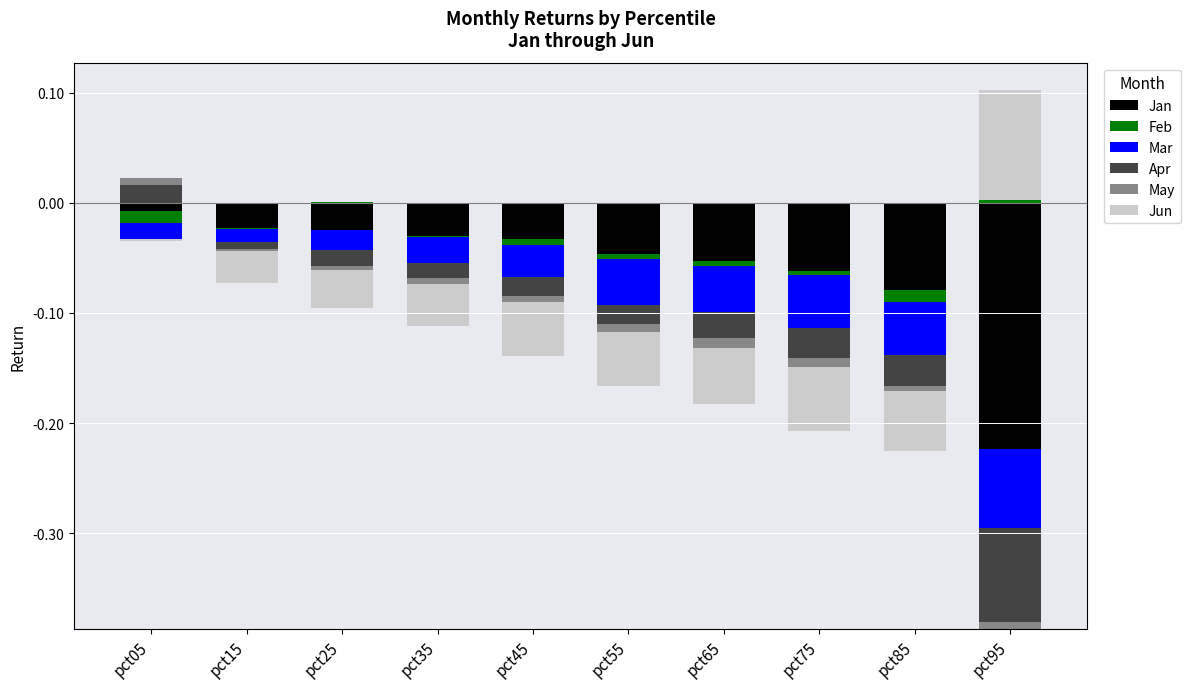

True or false: Apr has a value of 0.0 at pct15.

True